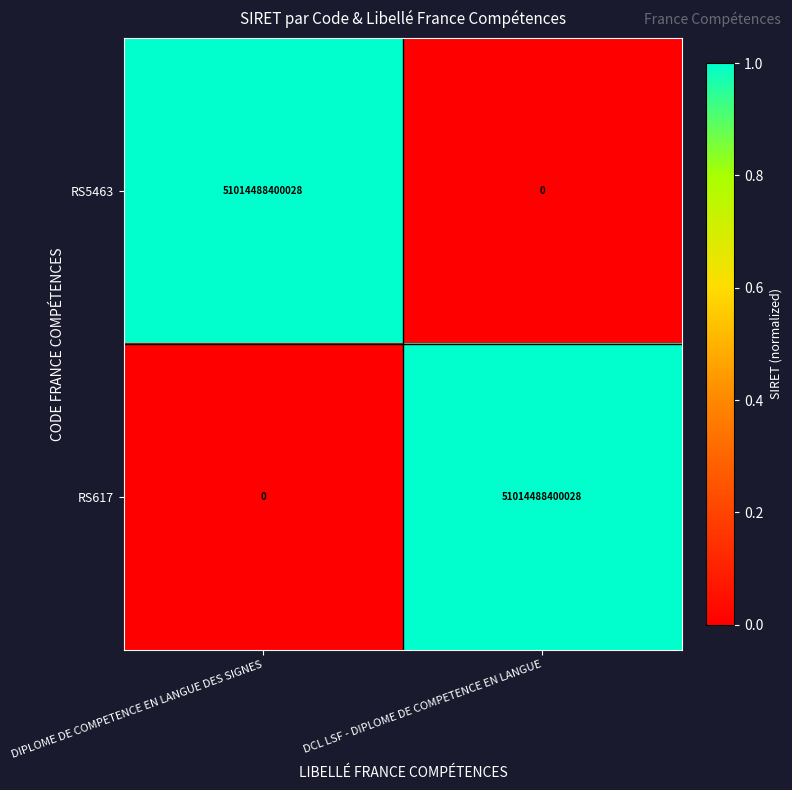

Where is RS617 nearest to the value 25507244200014?

DIPLOME DE COMPETENCE EN LANGUE DES SIGNES